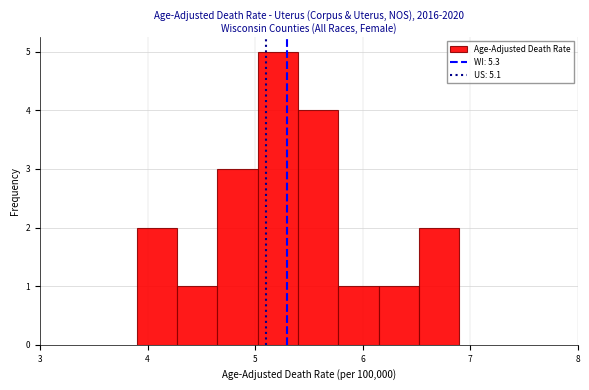

Around what value on the x-axis is the tallest bar? Give the approximate position of its centre, as read against the axis.

5.2